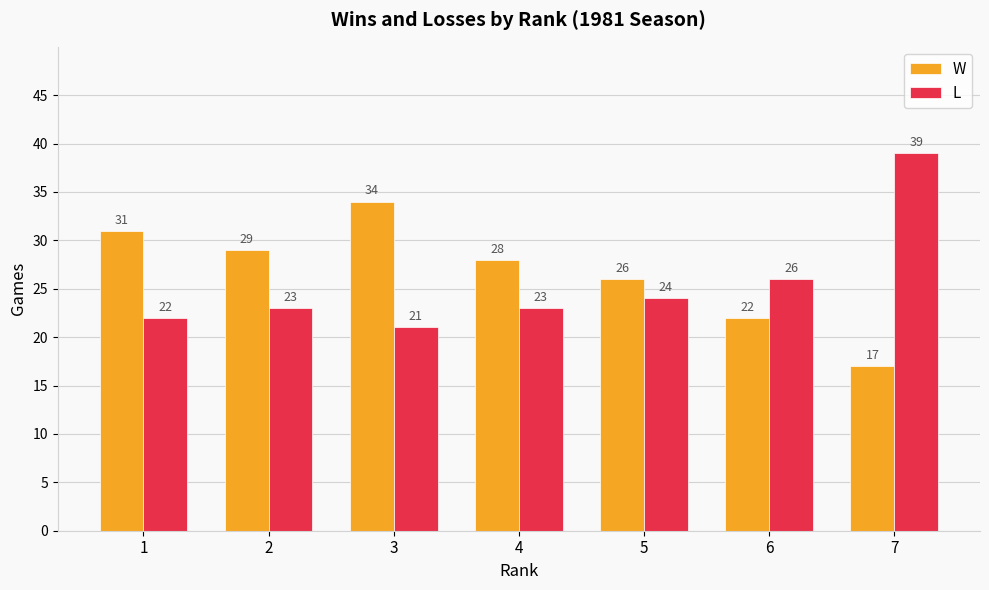

The W series shows 11 at 6. True or false?

False